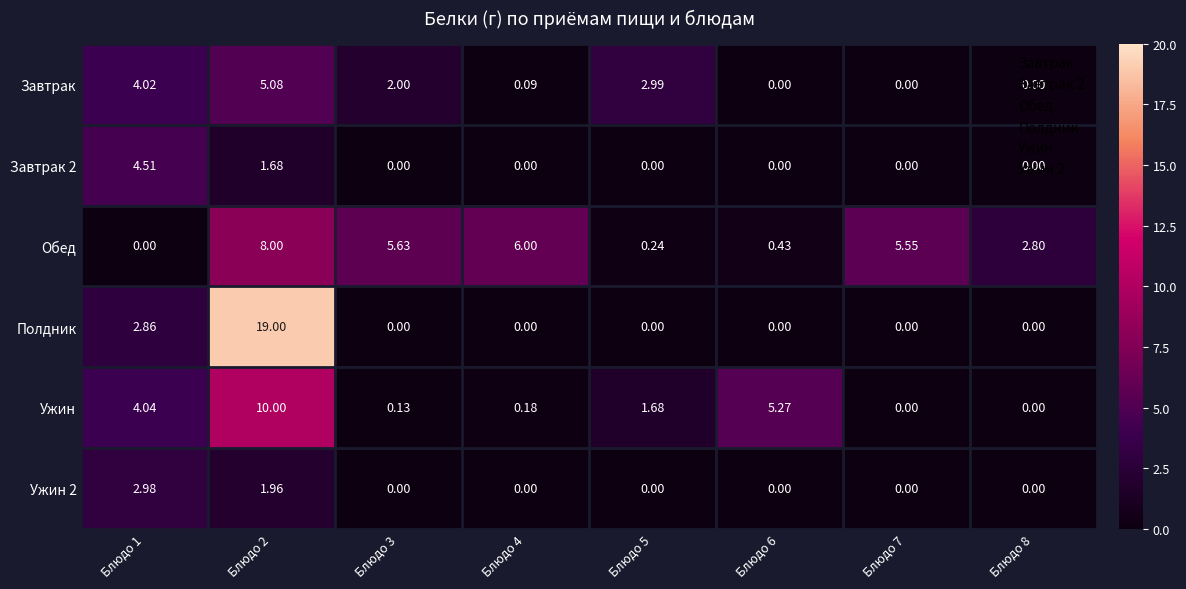

Which series has the widest spread of values?

Полдник